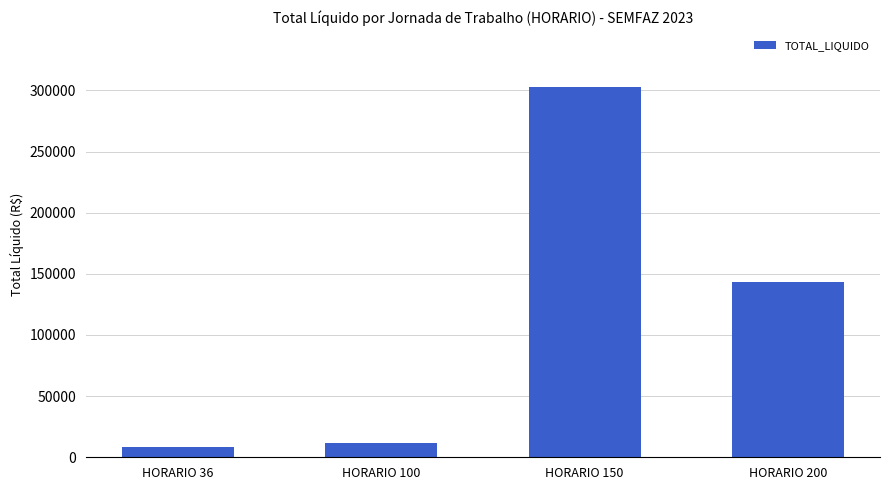

Reading right to left, extract all data points from this chart.

143436.3	303040.2	11520.0	8494.0